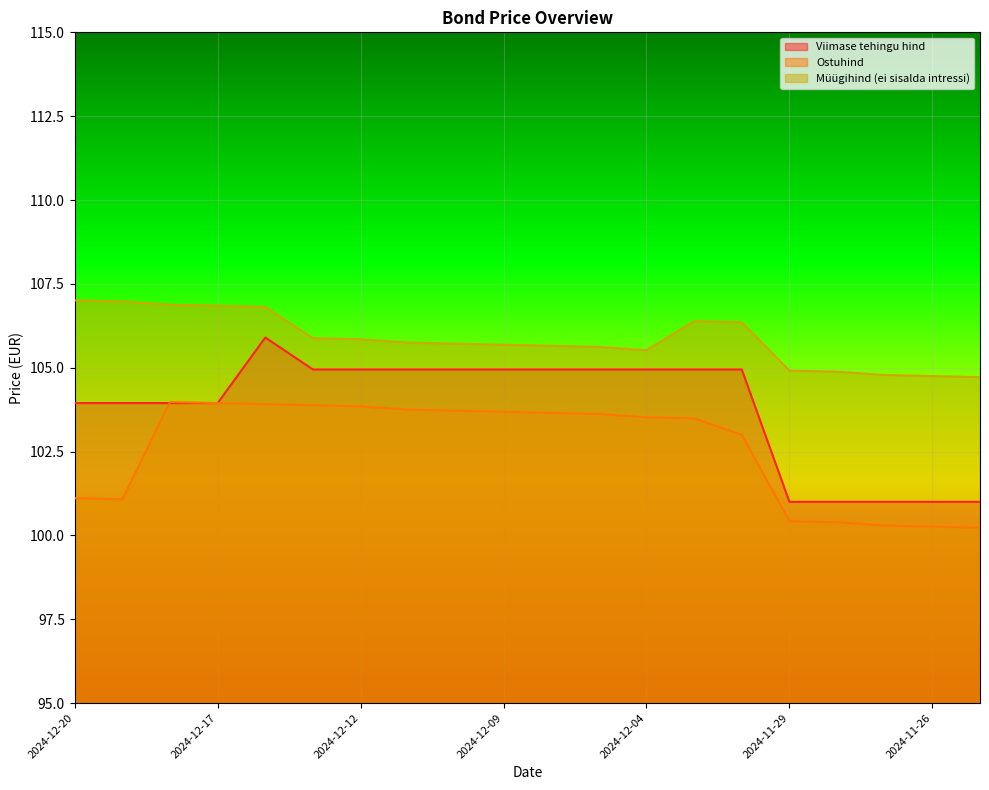

List the series in order of their overall mean, highest first.

Müügihind (ei sisalda intressi), Viimase tehingu hind, Ostuhind